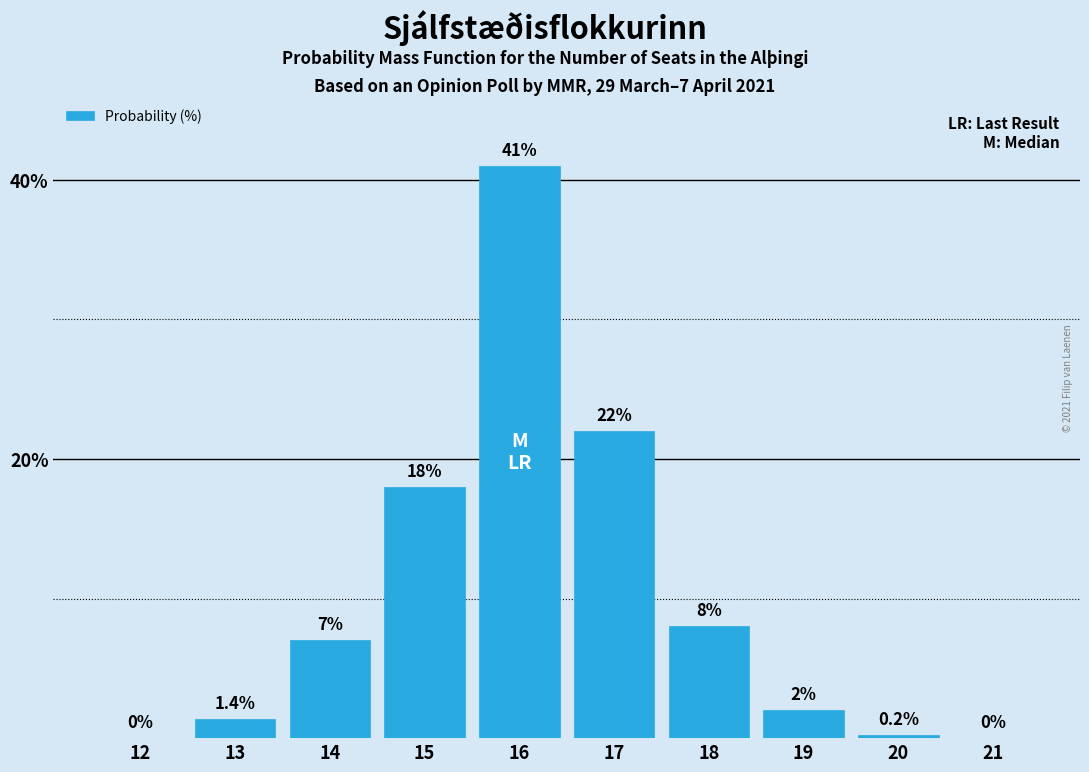

Reading left to right, extract all data points from this chart.

12=0.0	13=1.4	14=7.0	15=18.0	16=41.0	17=22.0	18=8.0	19=2.0	20=0.2	21=0.0